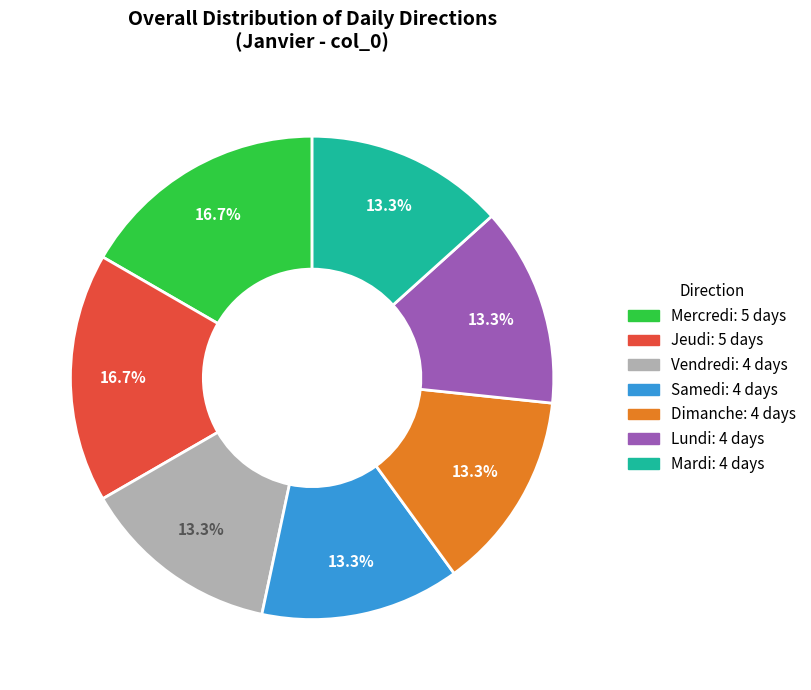

Does any single category account for the majority?

No